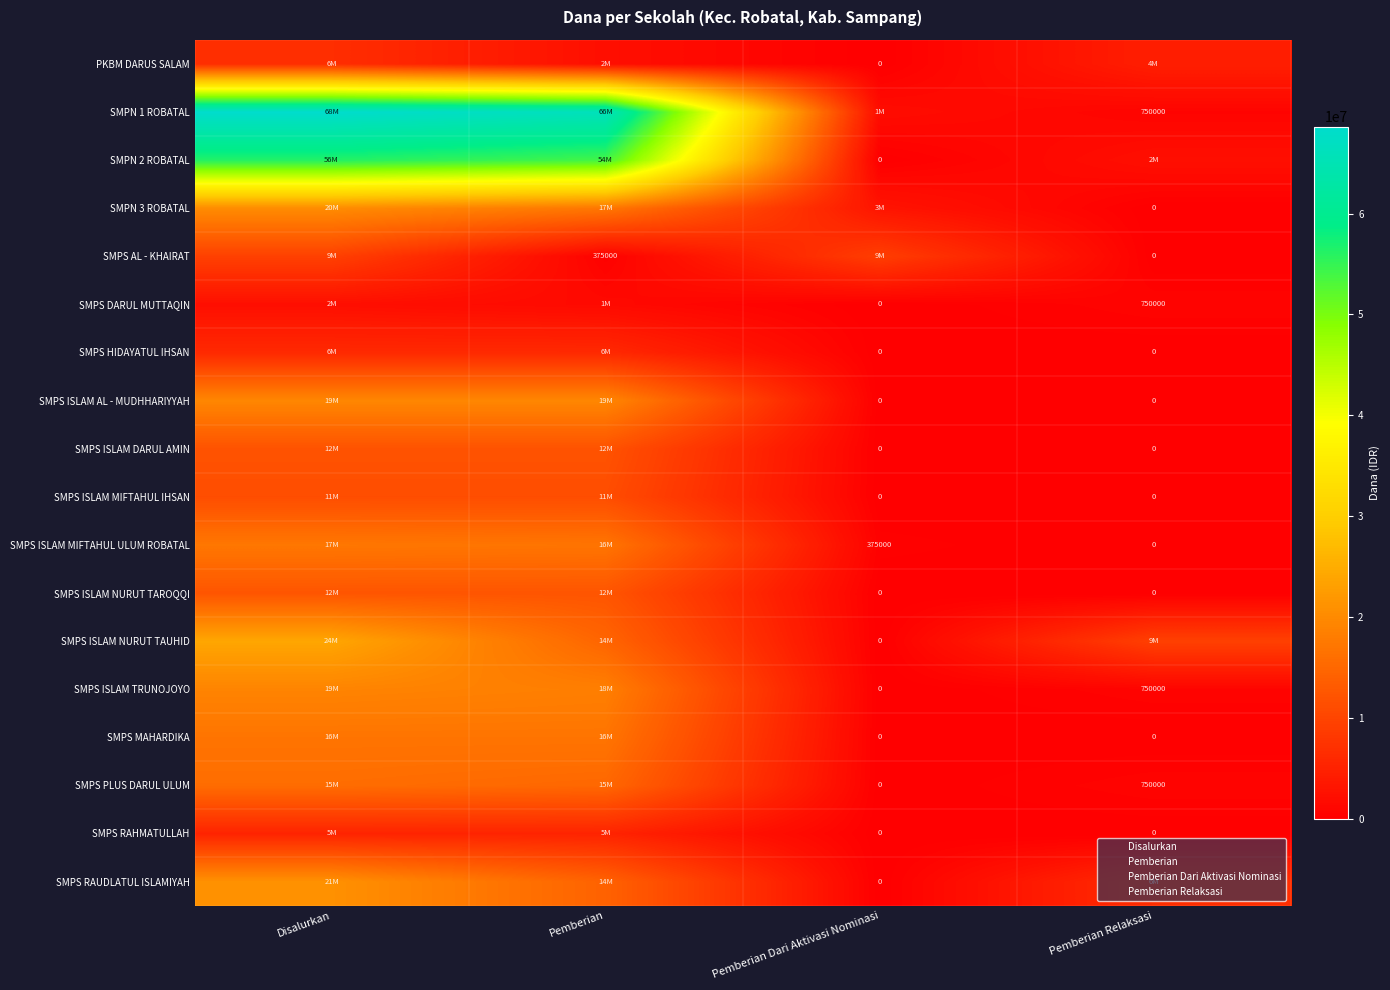

Which has a higher value, Pemberian Dari Aktivasi Nominasi or Pemberian?

Pemberian